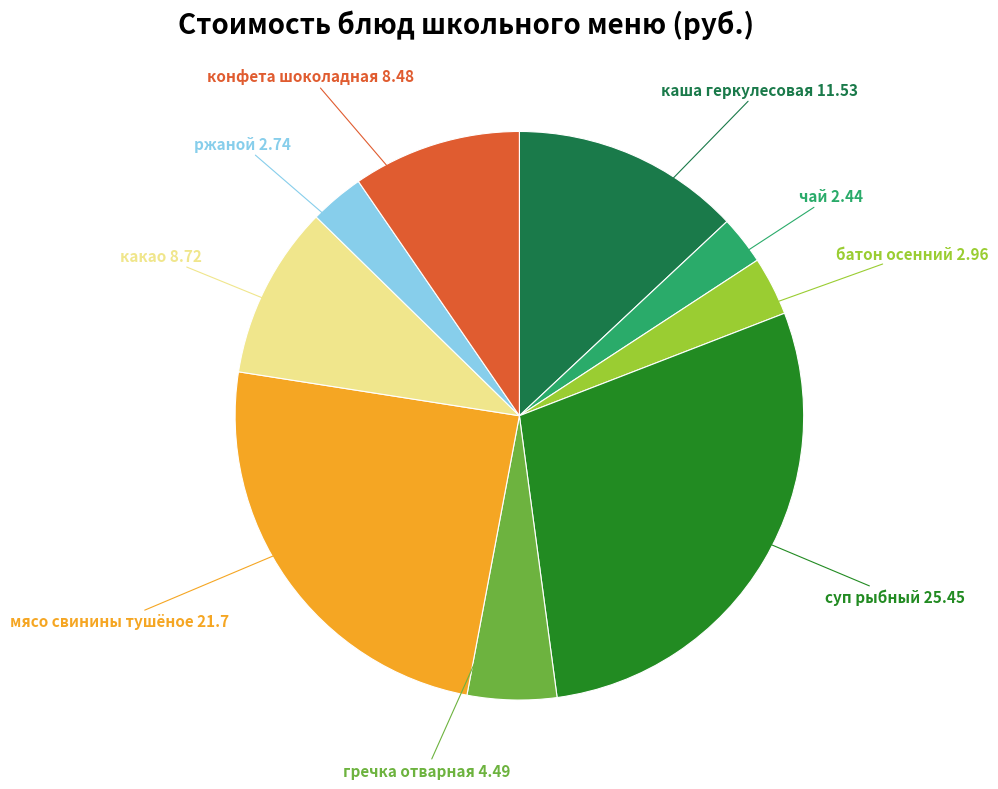

Count the number of slices in the pie.

9